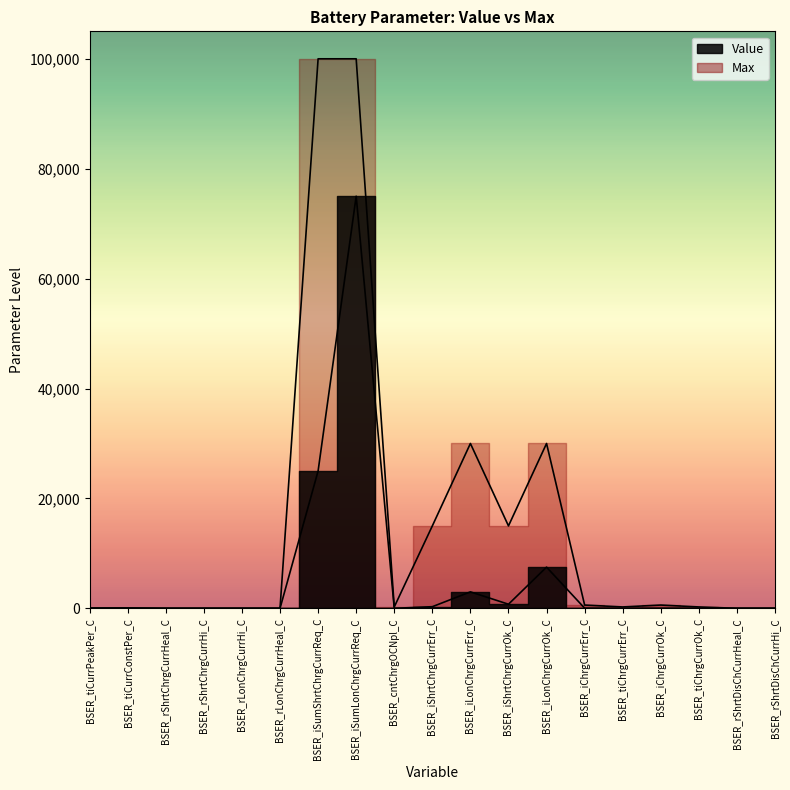

The Value series shows 10.0 at BSER_tiCurrPeakPer_C. True or false?

True